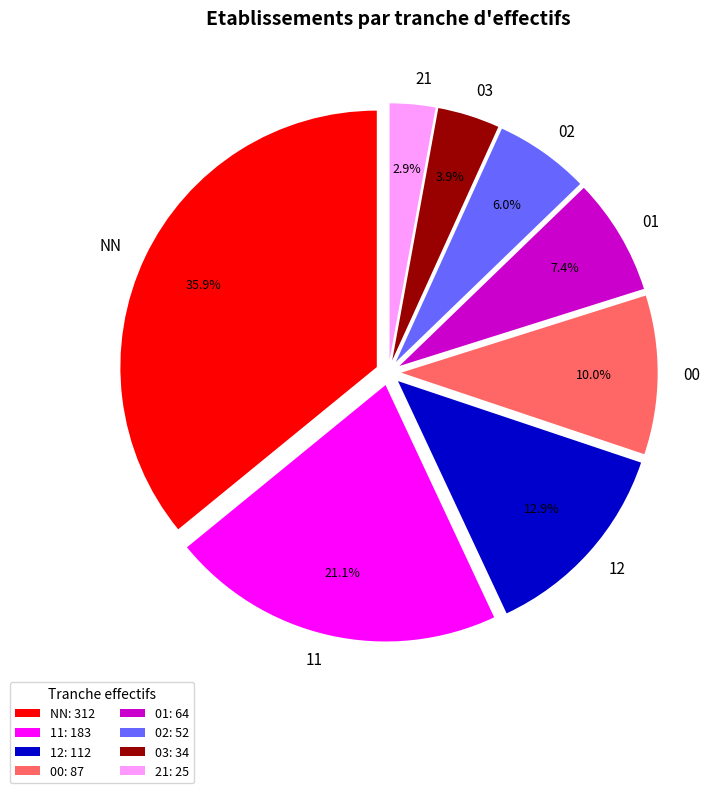

Is 01 the majority of the pie?

No